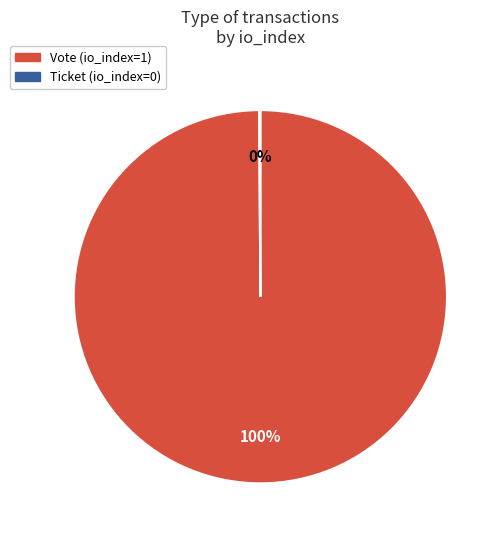

True or false: Vote accounts for 91% of the total.

False